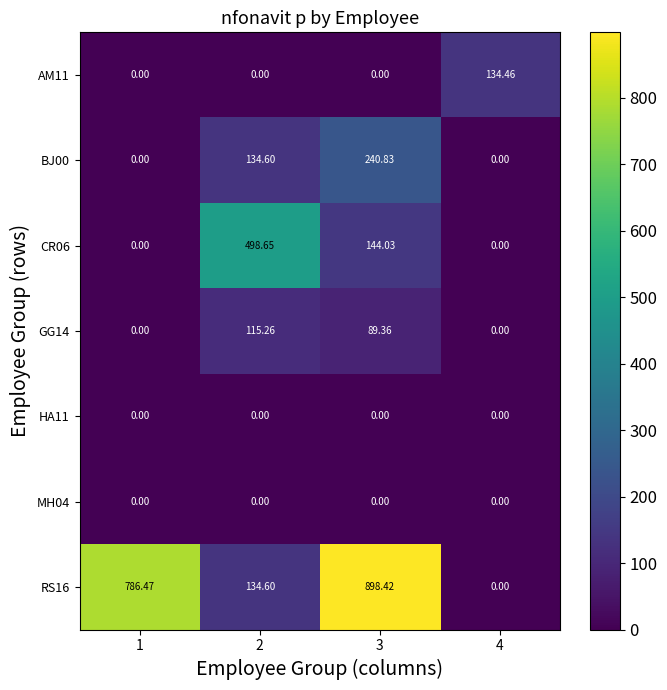

Is the value of RS16 at 1 greater than the value of GG14 at 4?

Yes